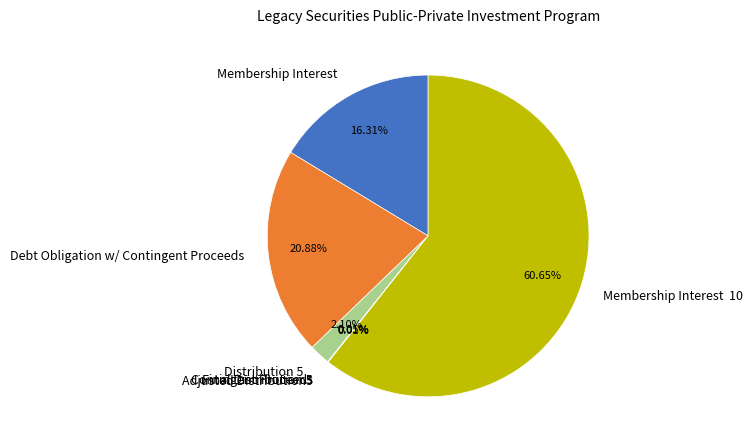

Which category accounts for the majority?

Membership Interest 10